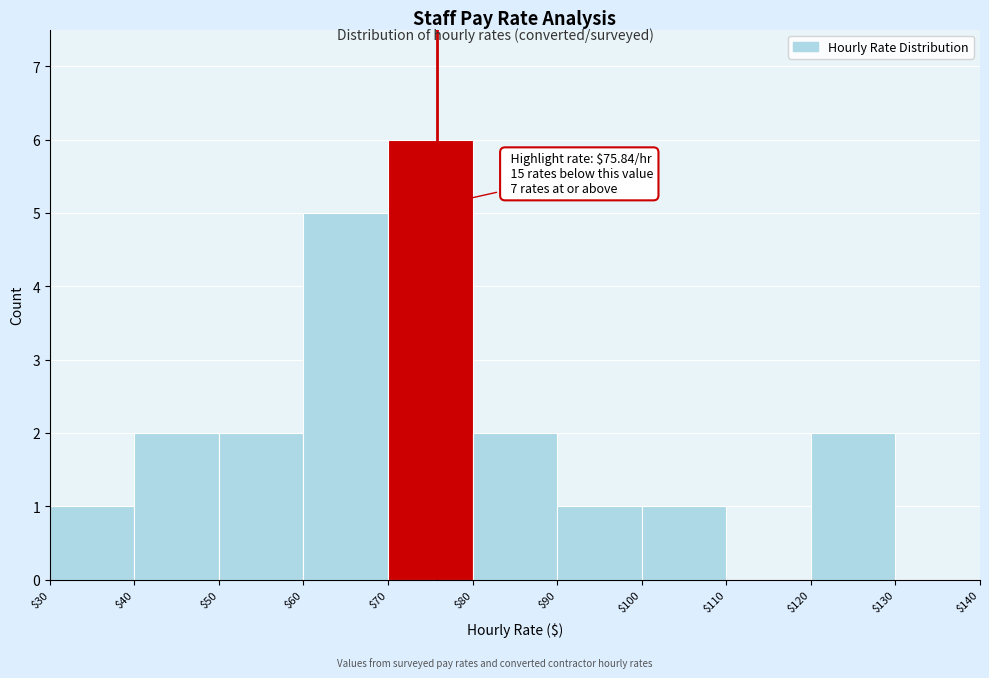

Which range on the x-axis has the tallest bar?

$70 to $80